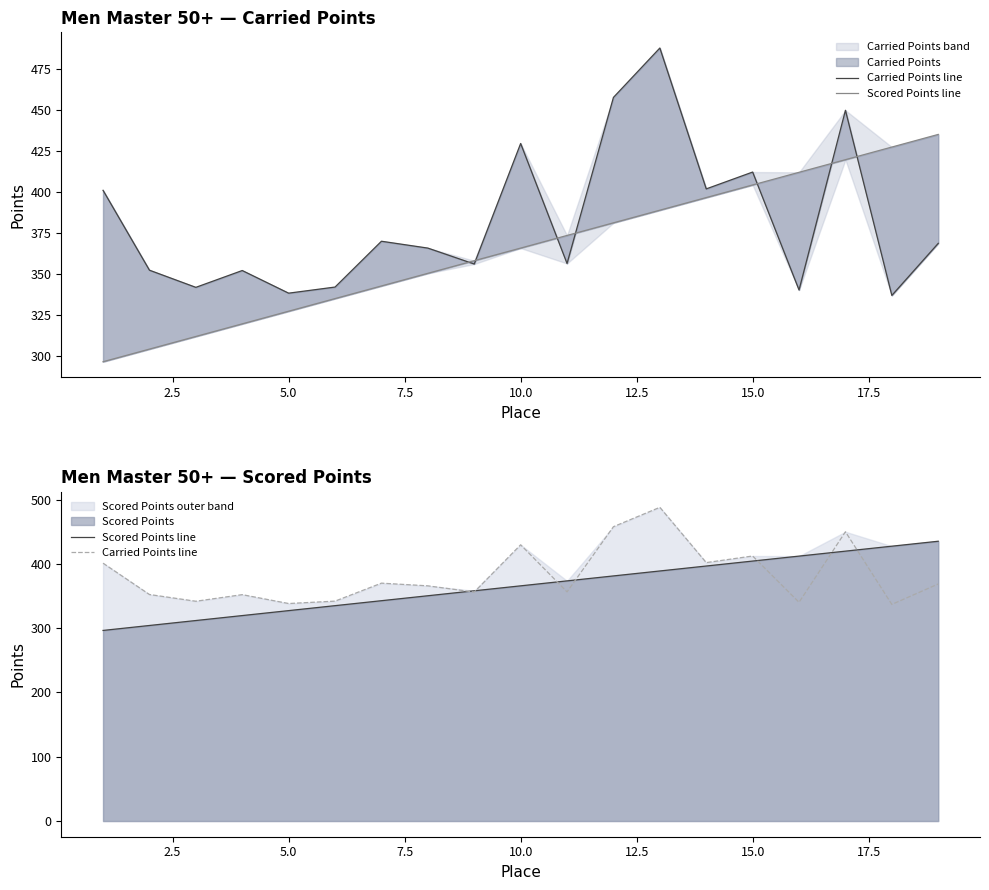

Rank the series by their maximum value, from lowest to highest.

Scored Points line, Carried Points line